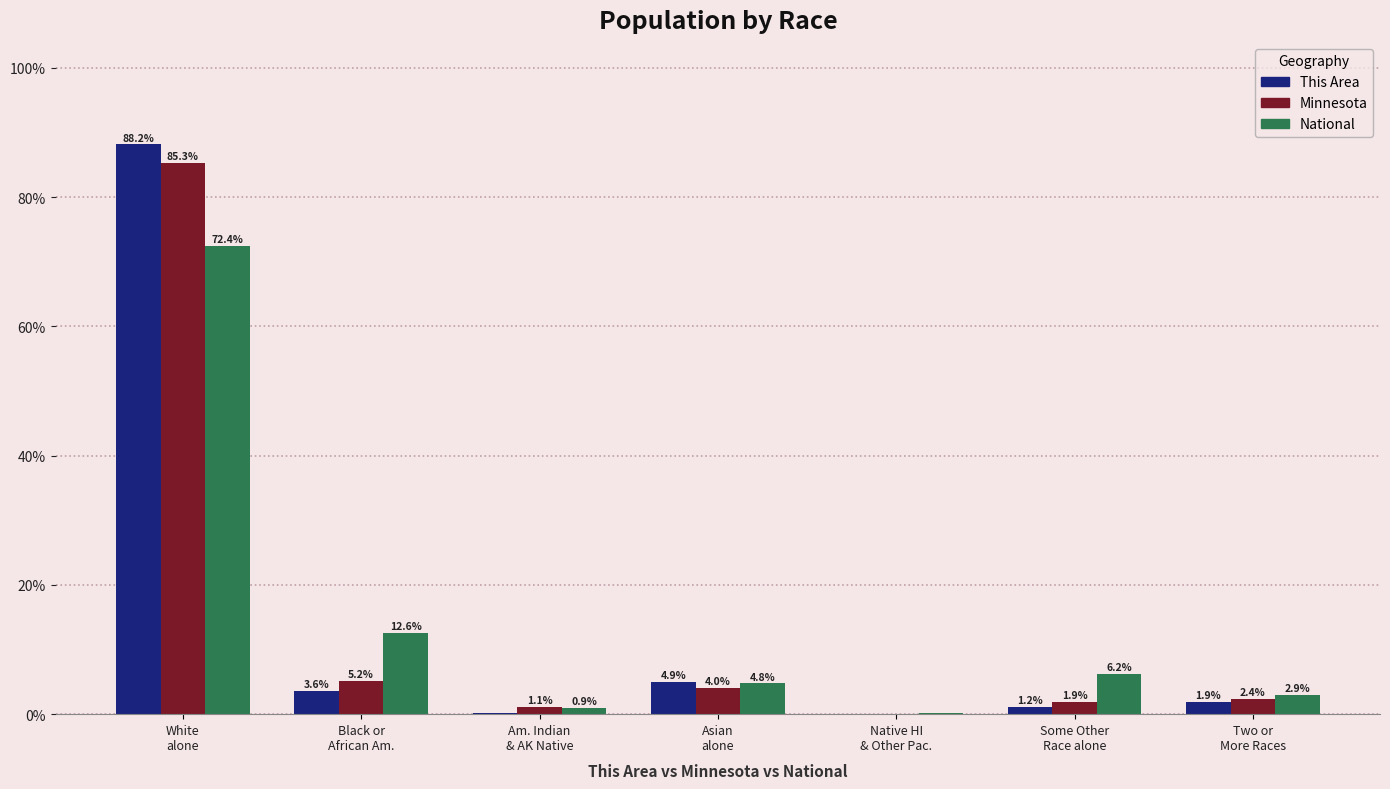

Which label corresponds to the largest value in the chart?

White
alone